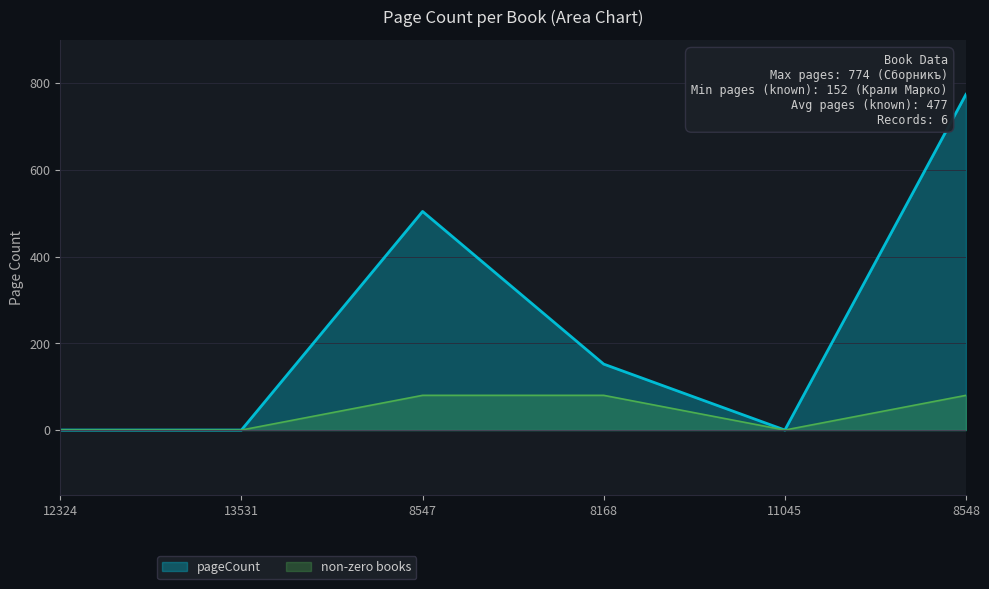

How many interior local valleys (lower than both neighbors) does the data have?

1